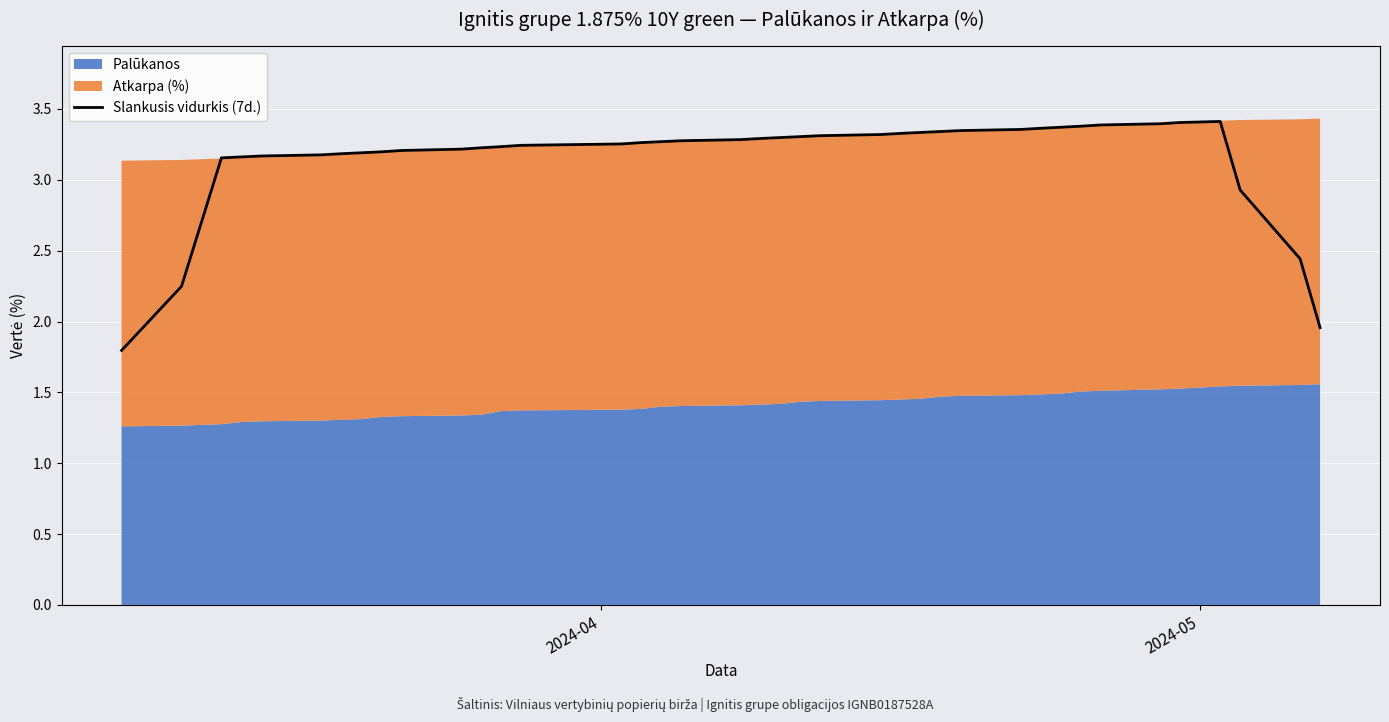

What is the lowest value of the Slankusis vidurkis (7d.) series?

1.8